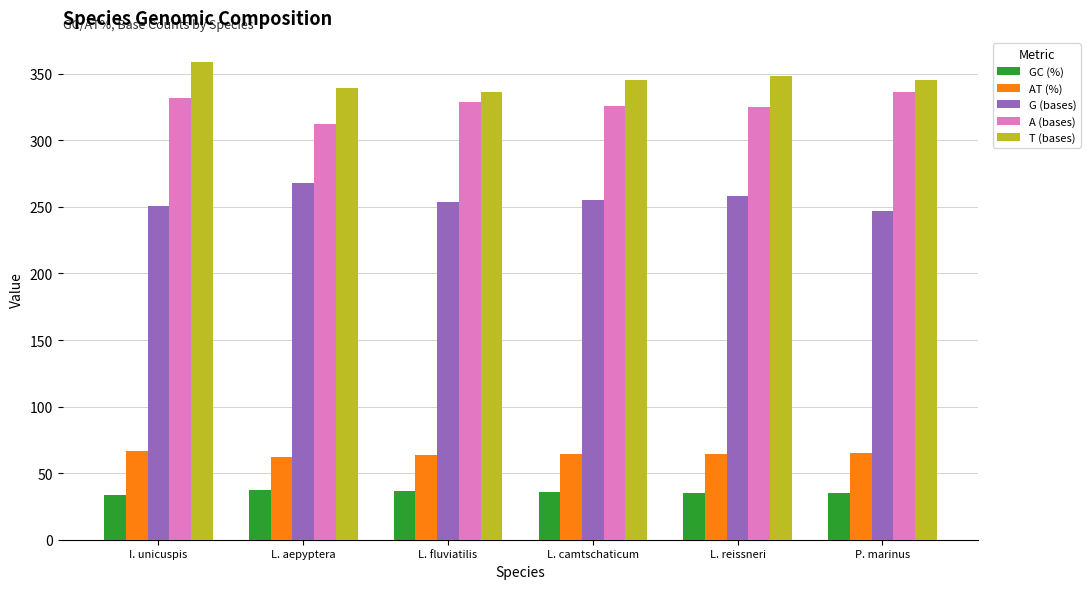

True or false: G (bases) has a value of 455.0 at L. camtschaticum.

False